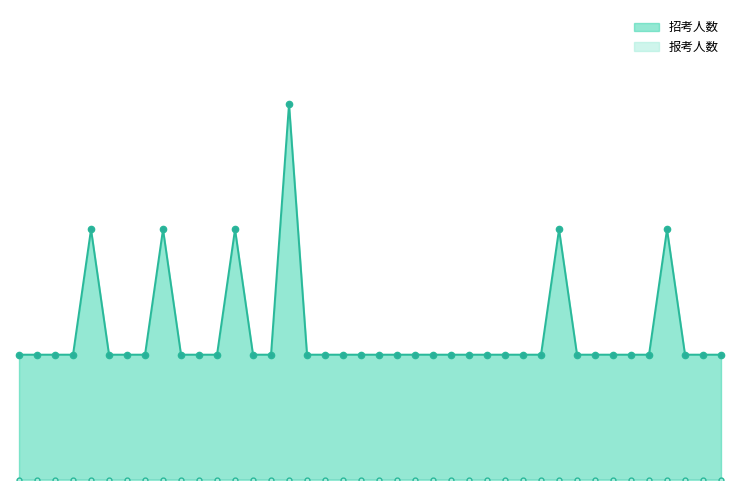

Count the number of categories in the chart.

40